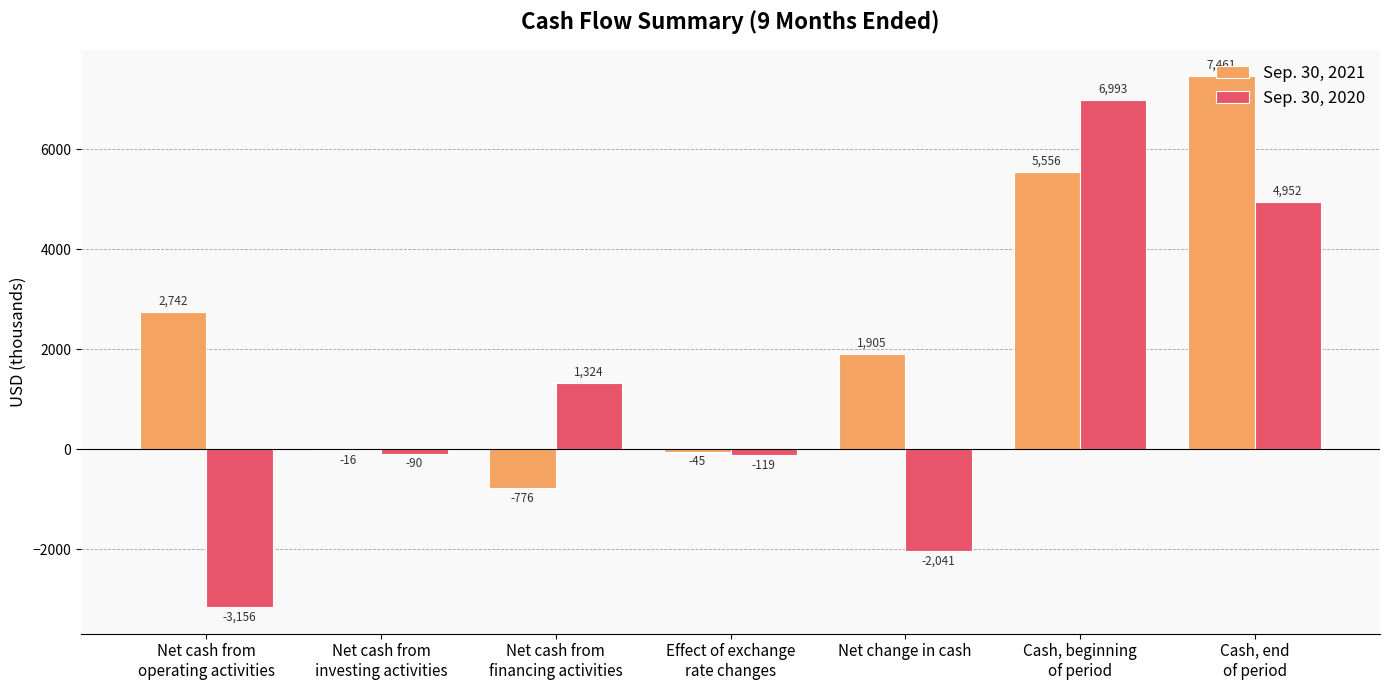

How many Sep. 30, 2020 values are between -2041 and 4952?

5